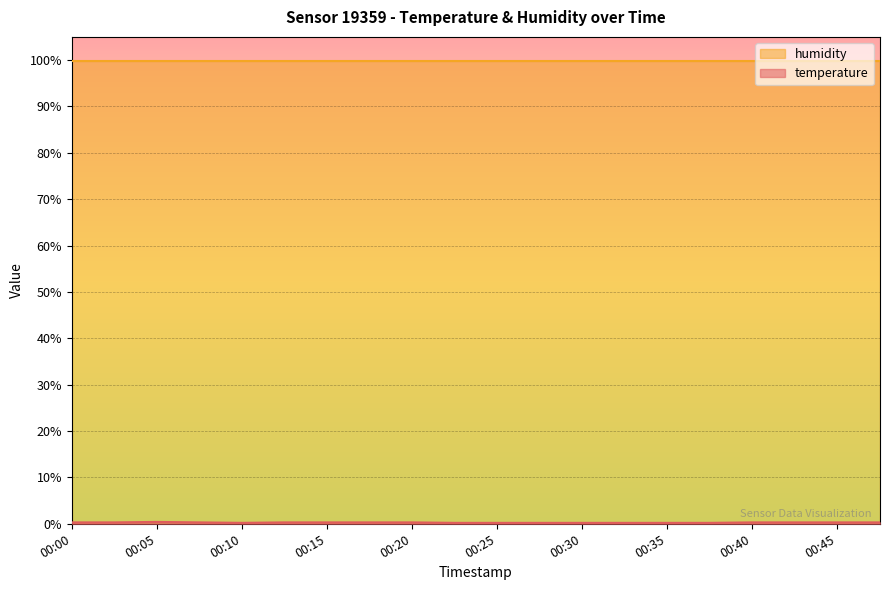

Where is the data nearest to the value 0?

00:10